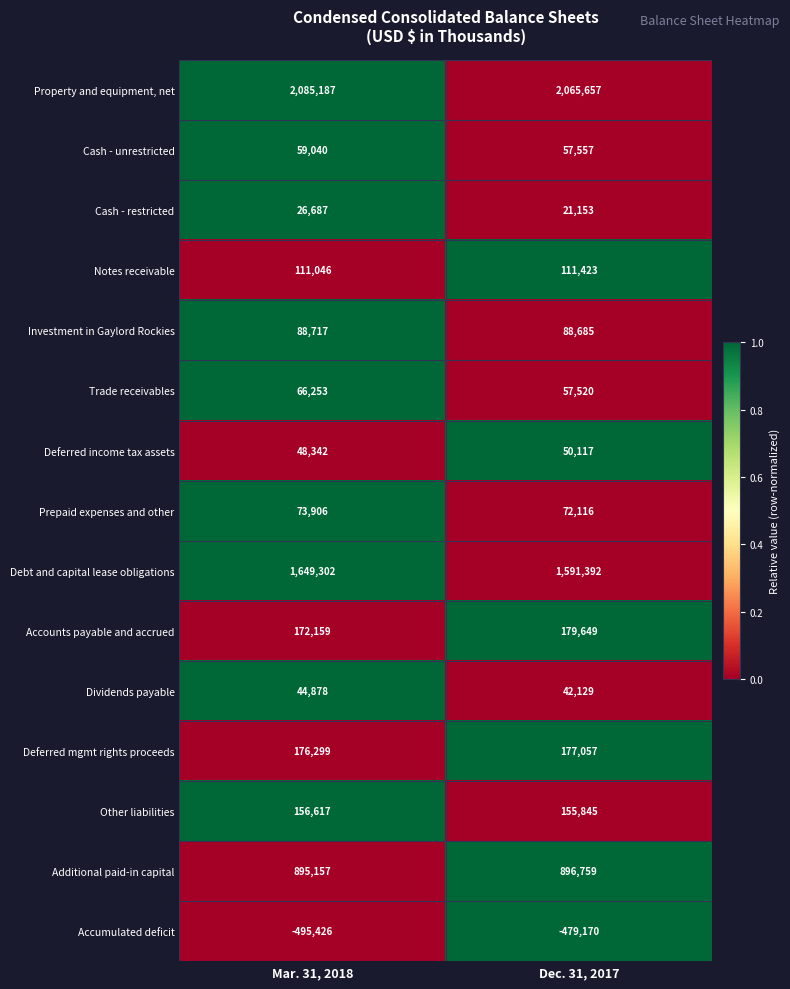

The Trade receivables series shows 66253 at Mar. 31, 2018. True or false?

True